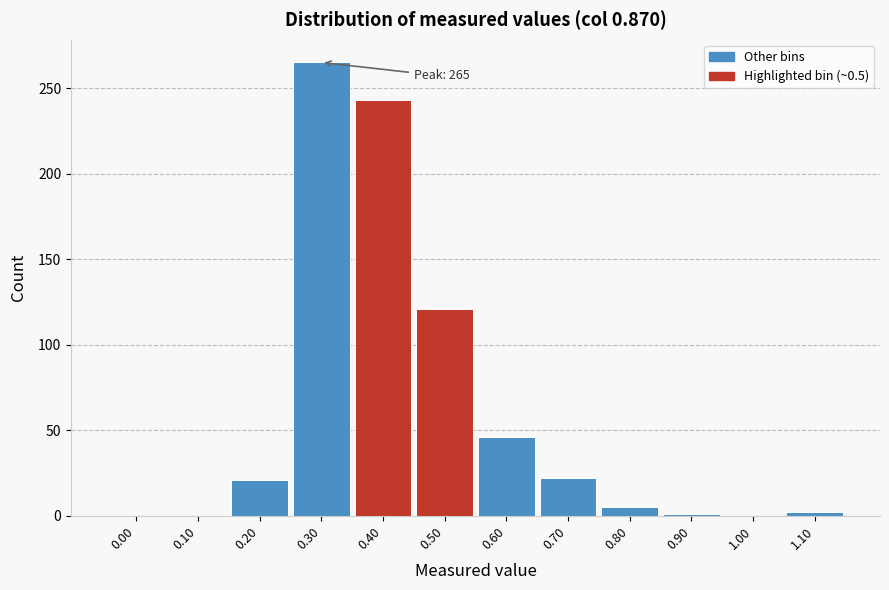

Between 0.30 and 0.20, which is larger?

0.30